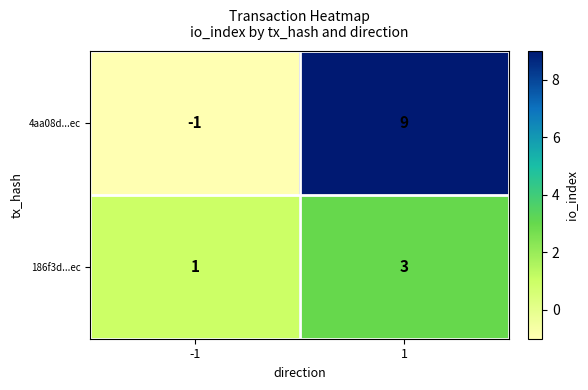

At which category does the chart reach its peak across all series?

1